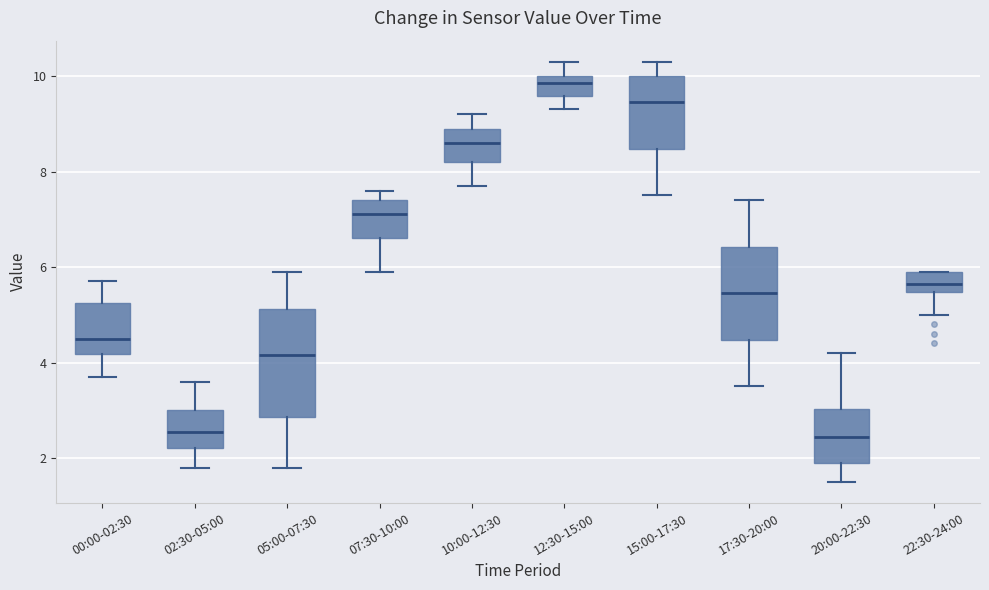

Where does the upper whisker of the box for 15:00-17:30 end on the y-axis? The values are not printed on the chart, so give them approximately, as read against the axis.

10.4